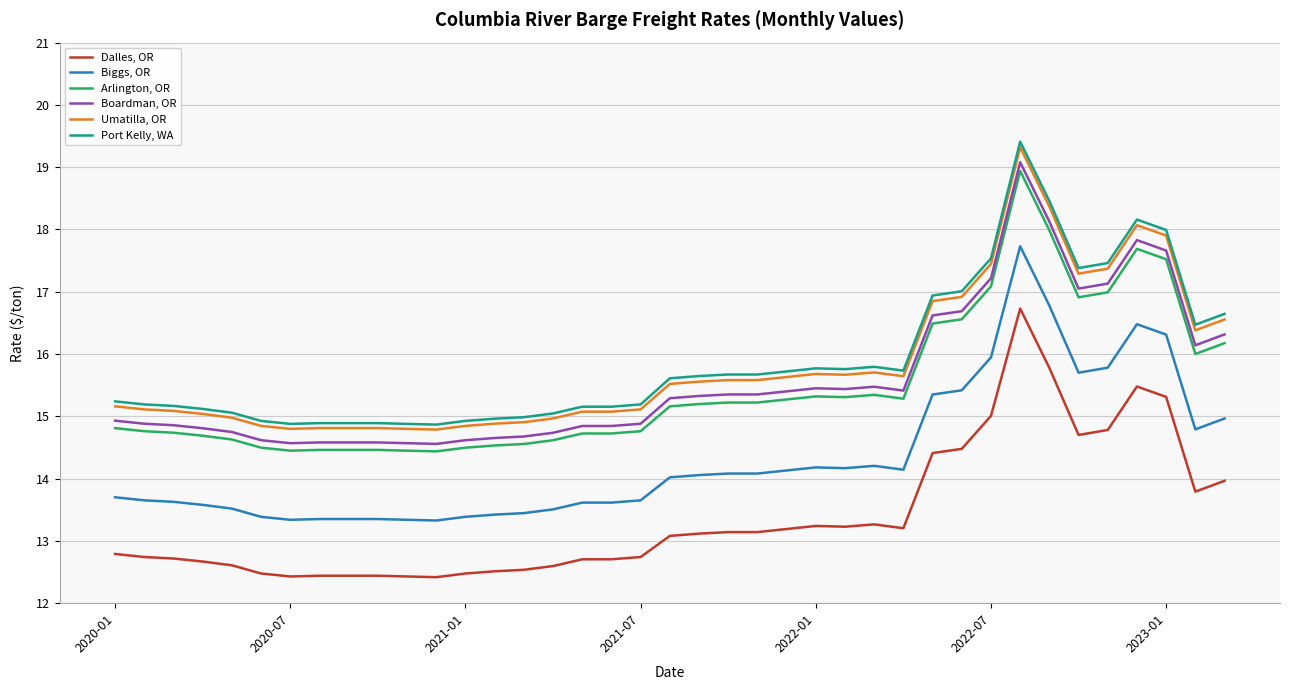

Rank the series by their maximum value, from lowest to highest.

Dalles, OR, Biggs, OR, Arlington, OR, Boardman, OR, Umatilla, OR, Port Kelly, WA